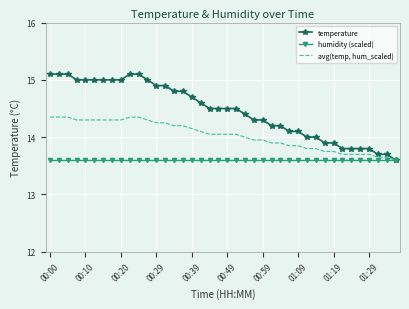

Rank the series by their average value, from lowest to highest.

humidity (scaled), avg(temp, hum_scaled), temperature